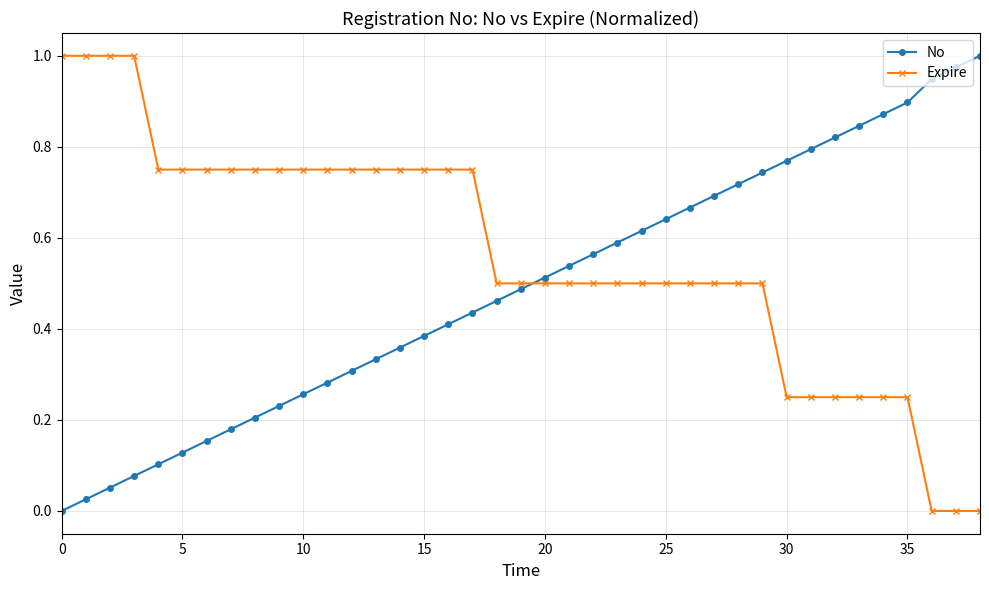

What are all the series names shown in the legend?

No, Expire